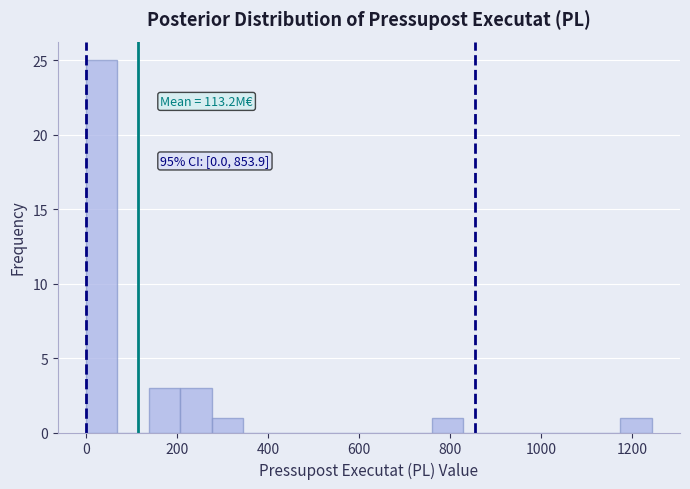

Around what value on the x-axis is the tallest bar? Give the approximate position of its centre, as read against the axis.

40